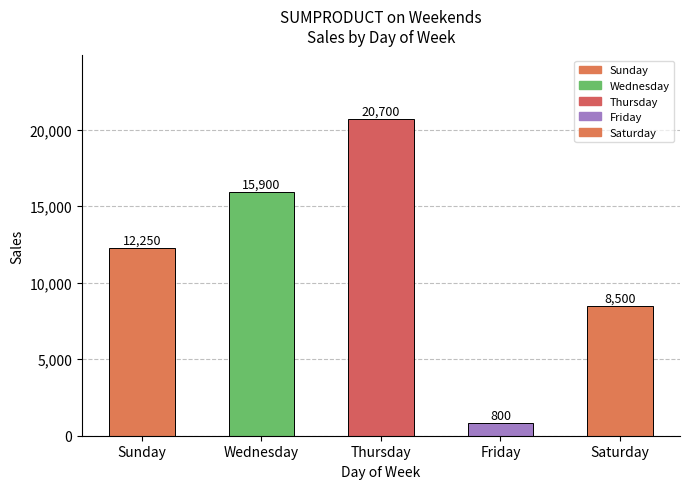

Which label corresponds to the smallest value in the chart?

Friday